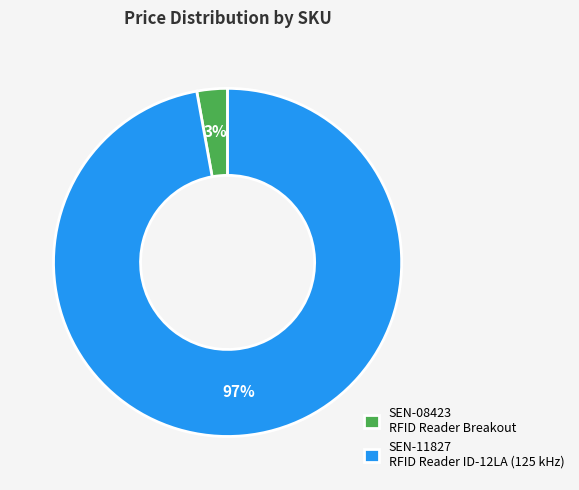

Is it true that SEN-08423 is 13% of the pie?

False